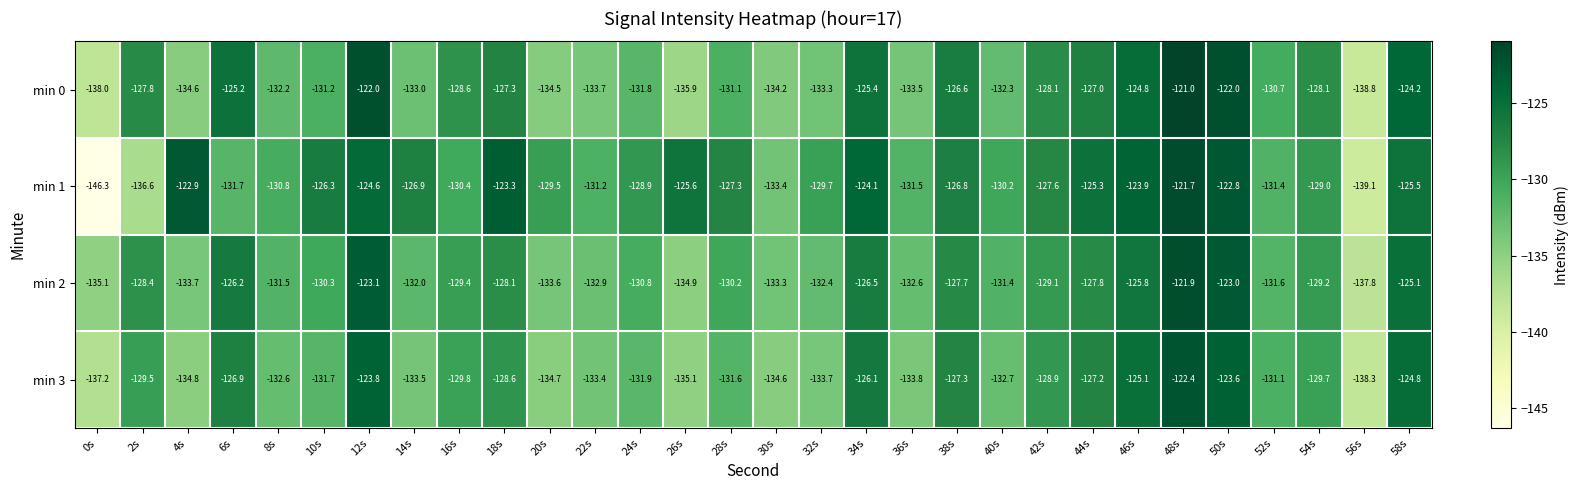

Rank the series by their maximum value, from lowest to highest.

min 3, min 2, min 1, min 0